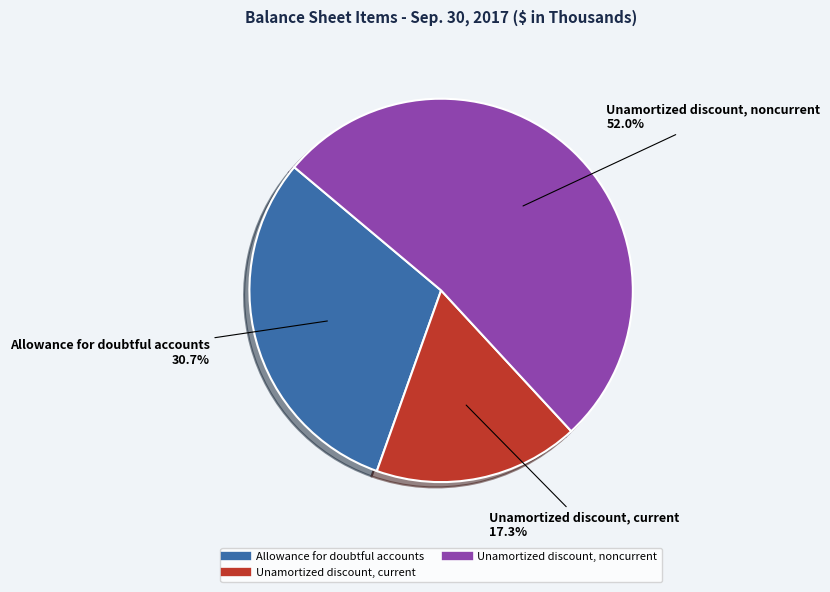

The Allowance for doubtful accounts slice represents 31% of the pie. True or false?

True